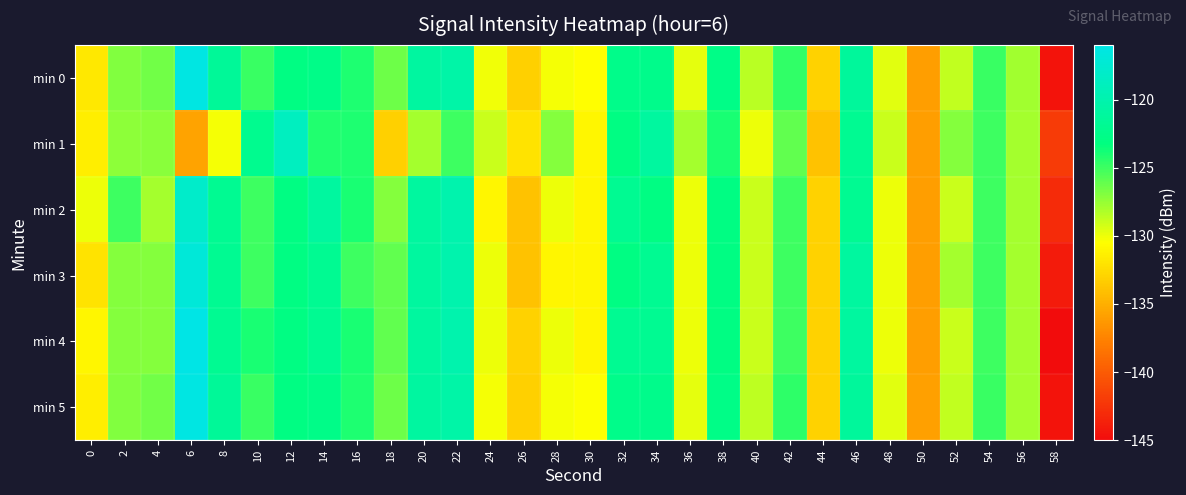

Between 14 and 12, which is larger?

14